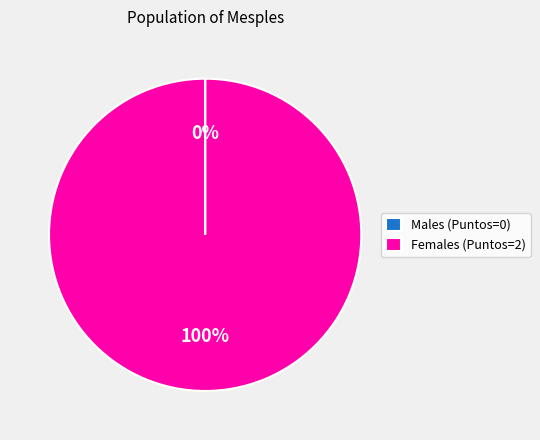

Which slice is the largest?

Females (Puntos=2)